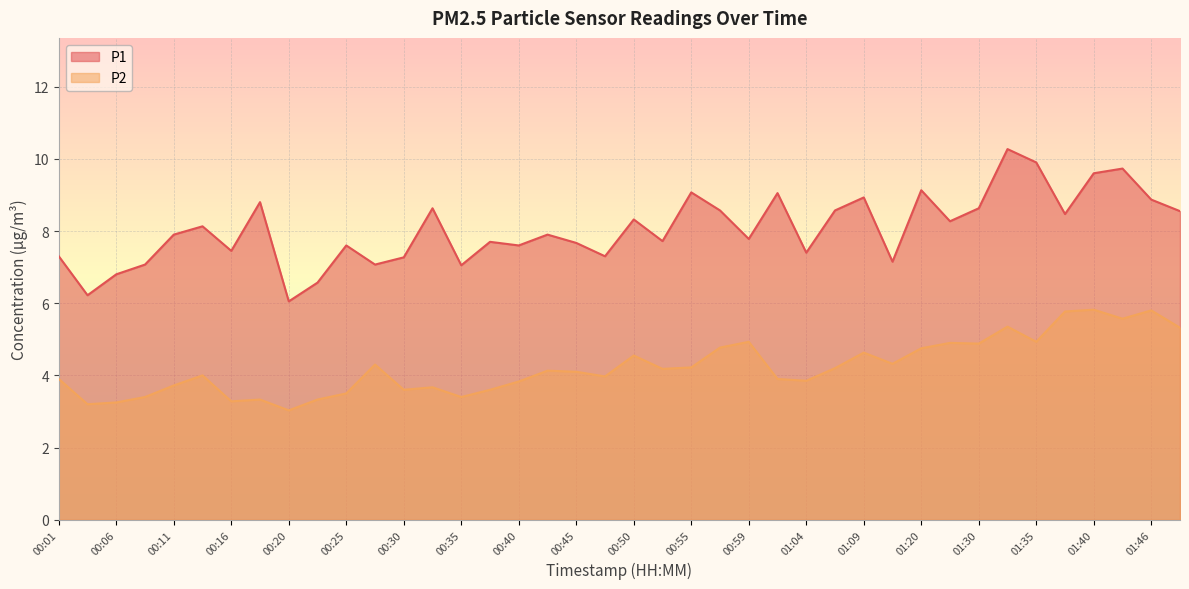

Where does the P2 series first go above 4?

00:28